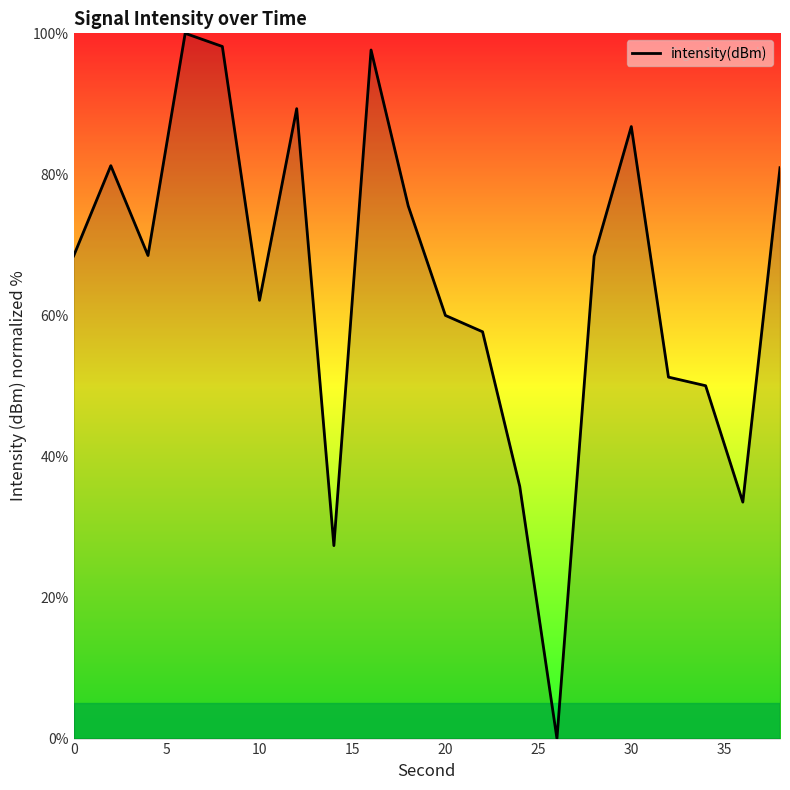

What is the difference between the maximum and minimum values?

100.0